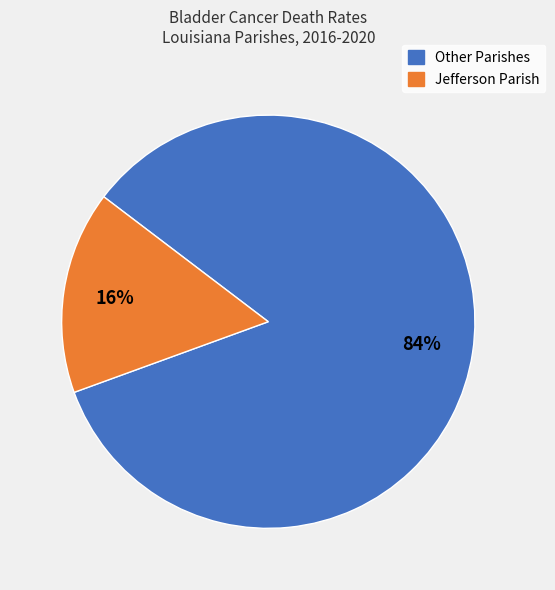

Is there a majority slice in this chart?

Yes